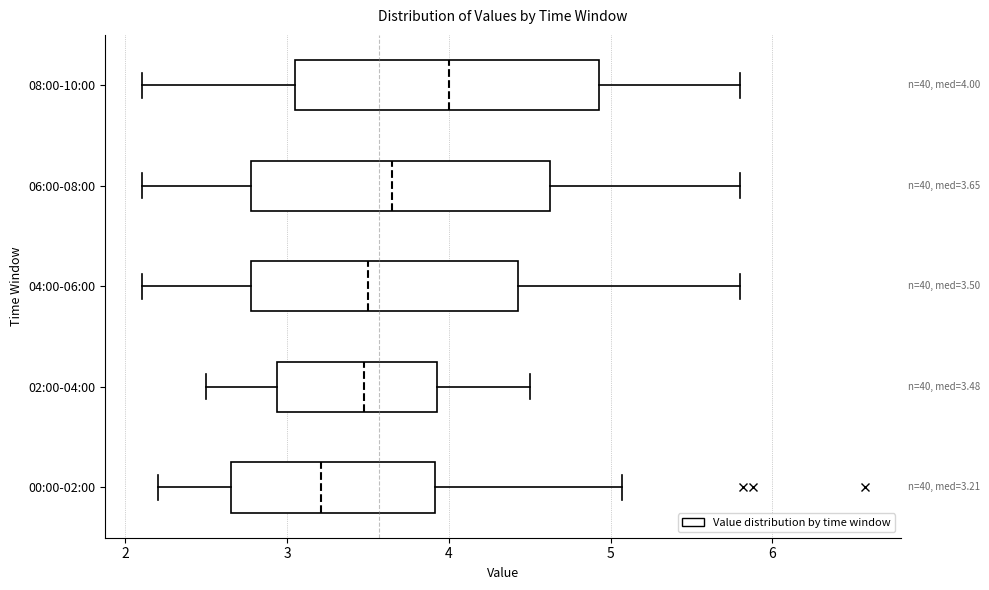

Which box's median line is the furthest to the left?

00:00-02:00